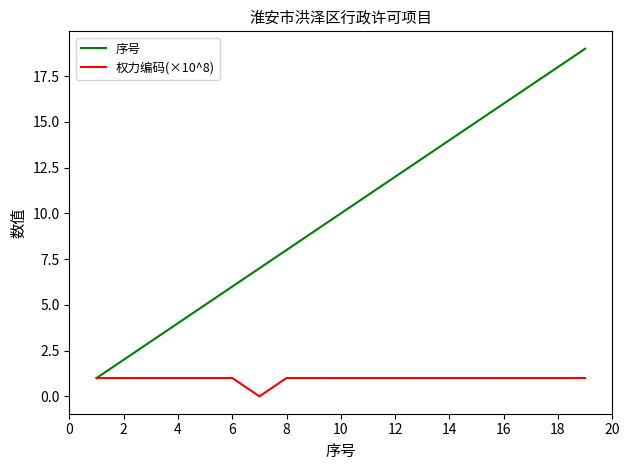

Rank the series by their maximum value, from lowest to highest.

权力编码(×10^8), 序号